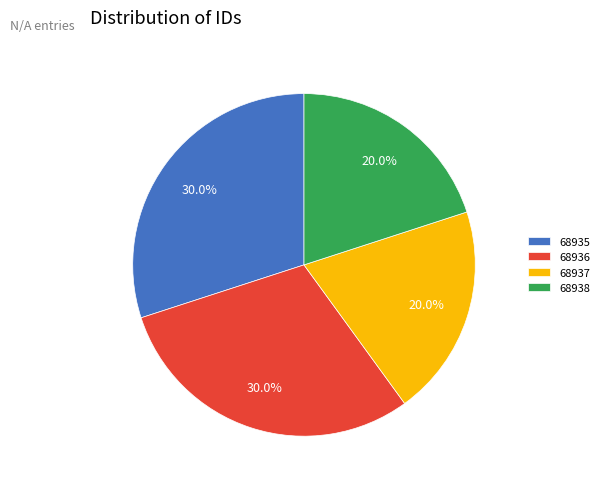

Does 68936 represent more than half of the total?

No